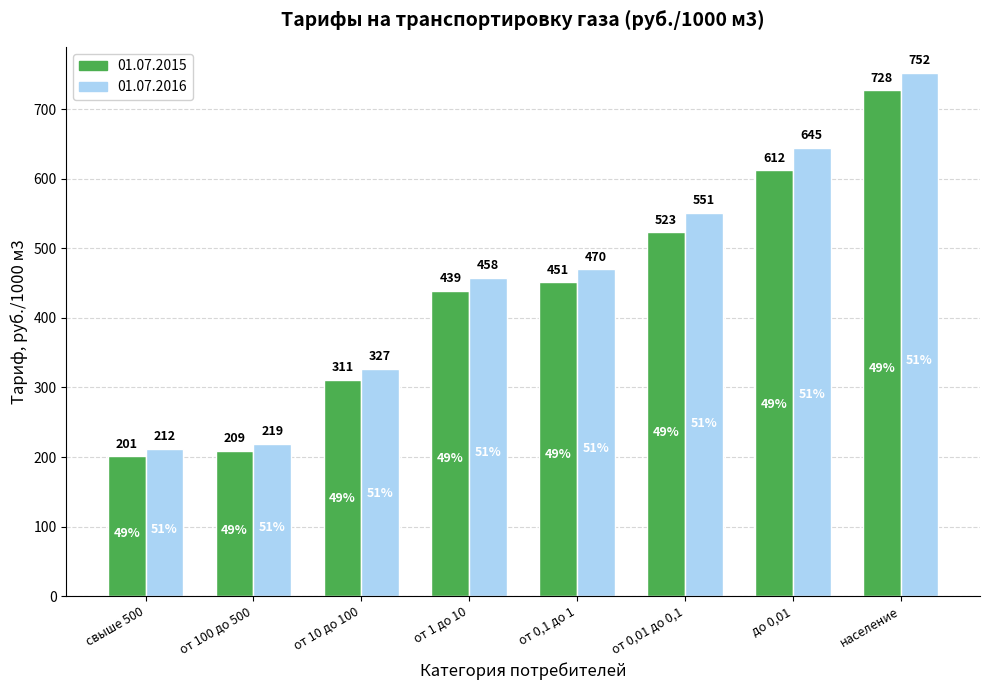

Which series has the largest total across all categories?

01.07.2016